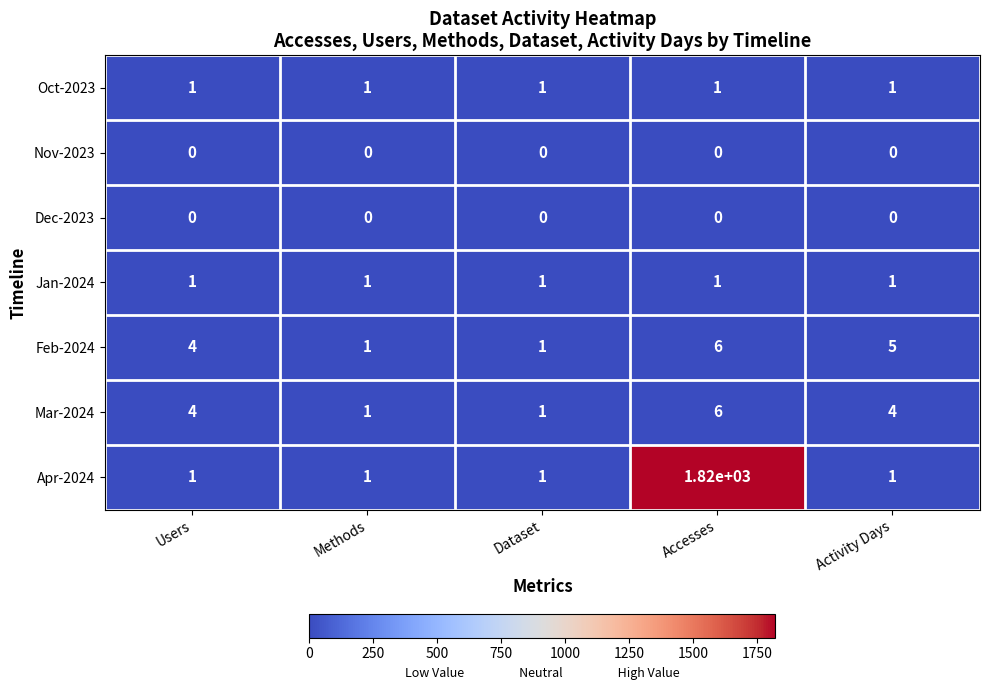

Which series has the widest spread of values?

Apr-2024